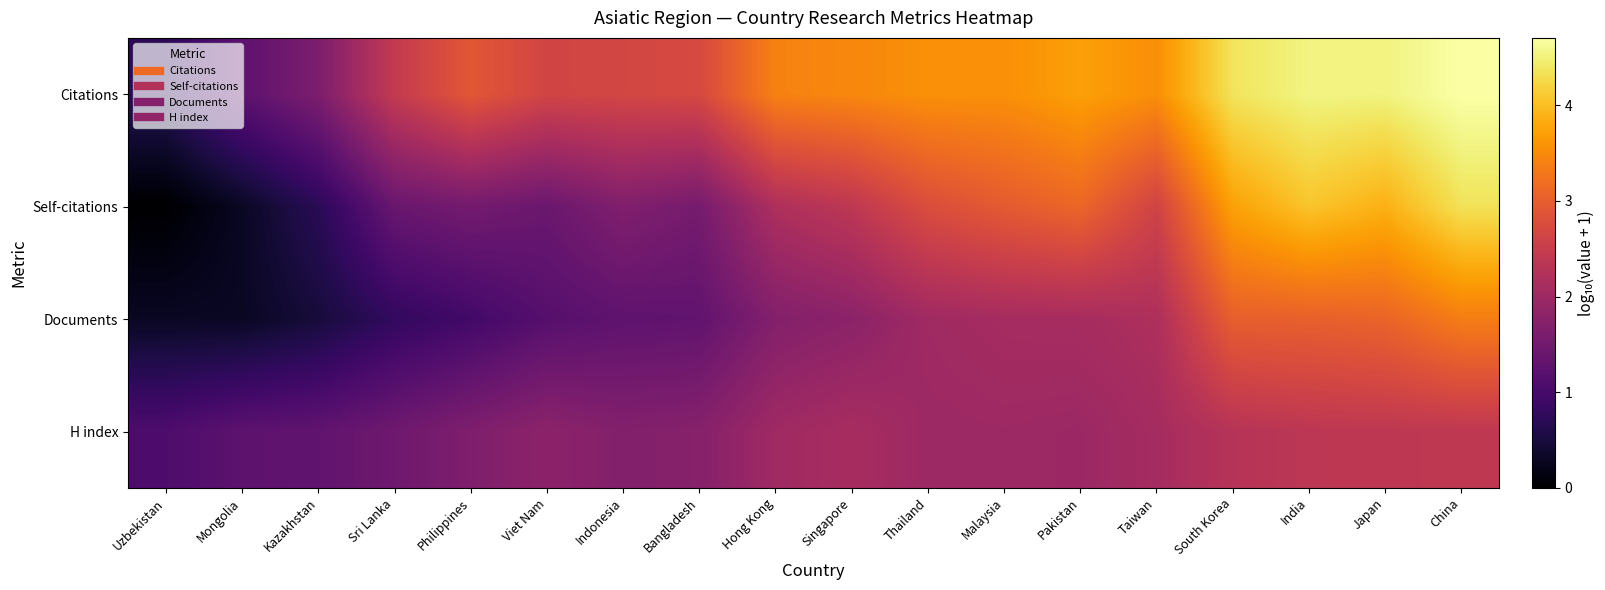

Count the number of categories in the chart.

18